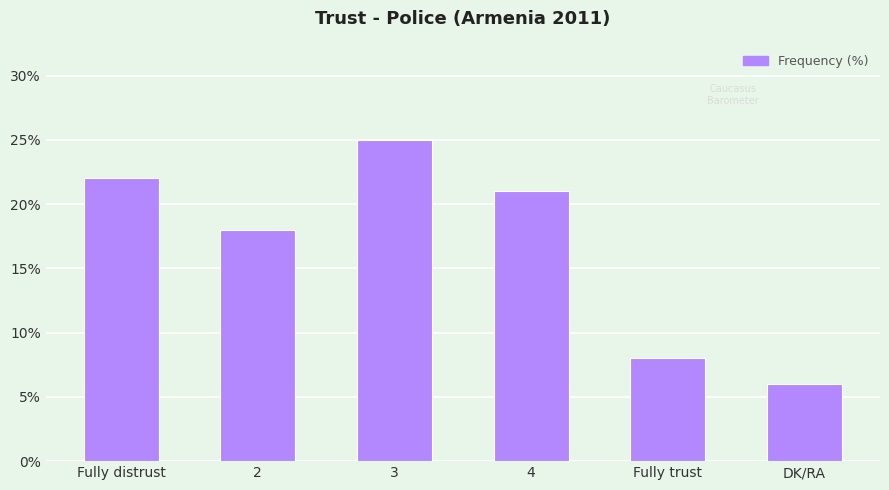

Is it true that the value at DK/RA is 9?

False